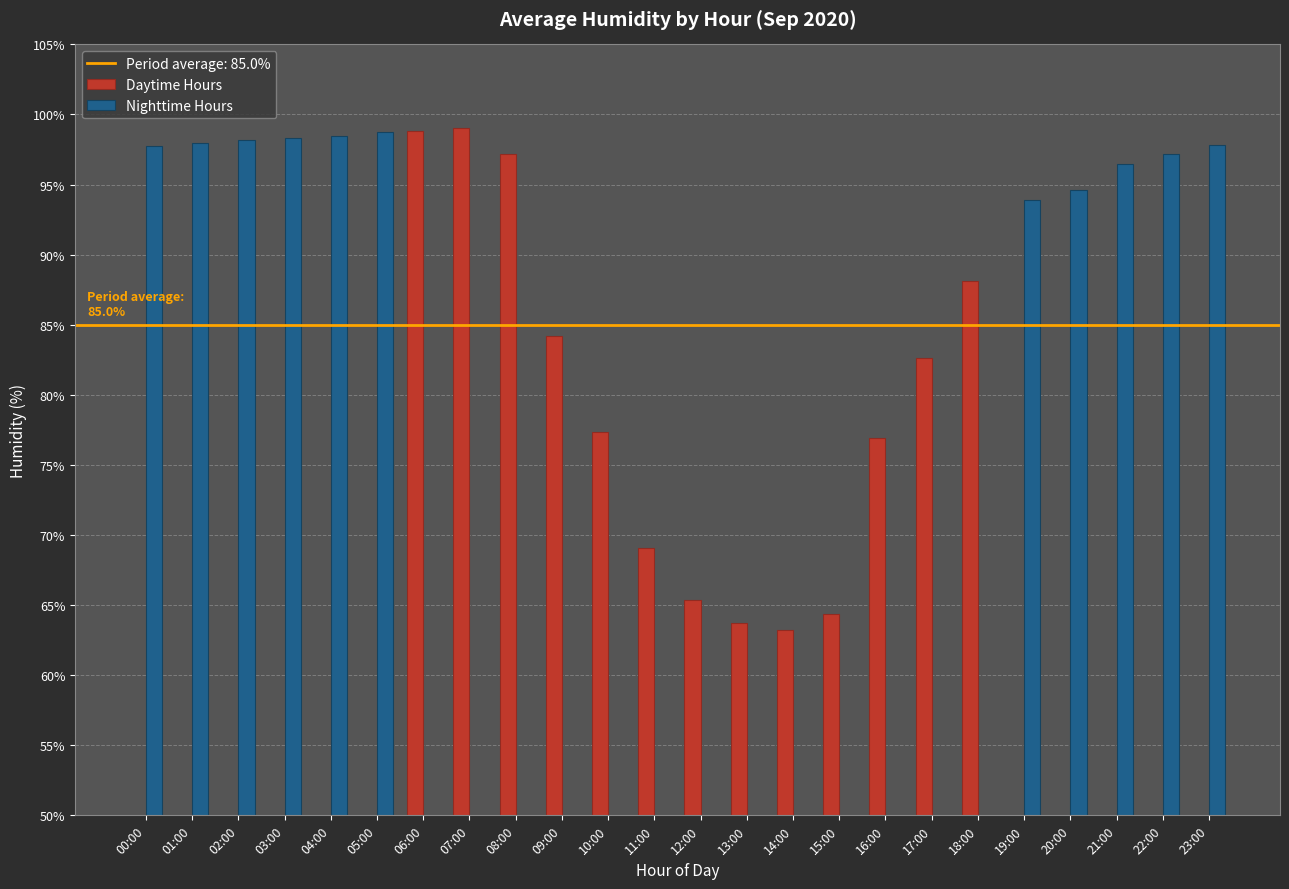

List the series in order of their overall mean, lowest first.

Daytime Hours, Nighttime Hours